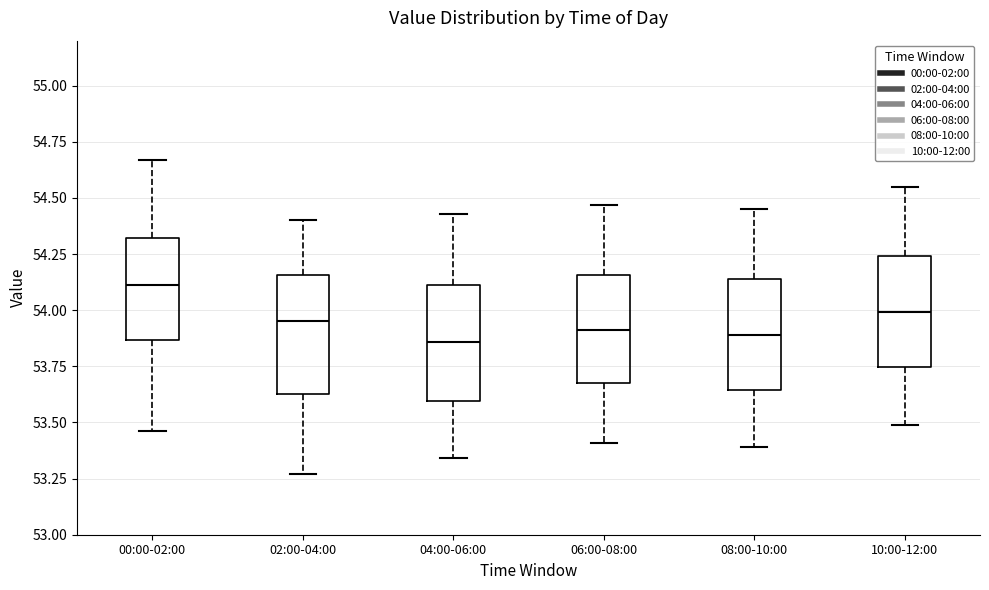

Reading left to right, read every box against the y-axis: the position of its median line, the range the box covers, and the ends of its whiskers. The values are not printed on the chart, so give them approximately, as read against the axis.

00:00-02:00: median 54.10, box 53.85 to 54.30, whiskers 53.45 to 54.65
02:00-04:00: median 53.95, box 53.65 to 54.15, whiskers 53.25 to 54.40
04:00-06:00: median 53.85, box 53.60 to 54.10, whiskers 53.35 to 54.45
06:00-08:00: median 53.90, box 53.70 to 54.15, whiskers 53.40 to 54.45
08:00-10:00: median 53.90, box 53.65 to 54.15, whiskers 53.40 to 54.45
10:00-12:00: median 54.00, box 53.75 to 54.25, whiskers 53.50 to 54.55